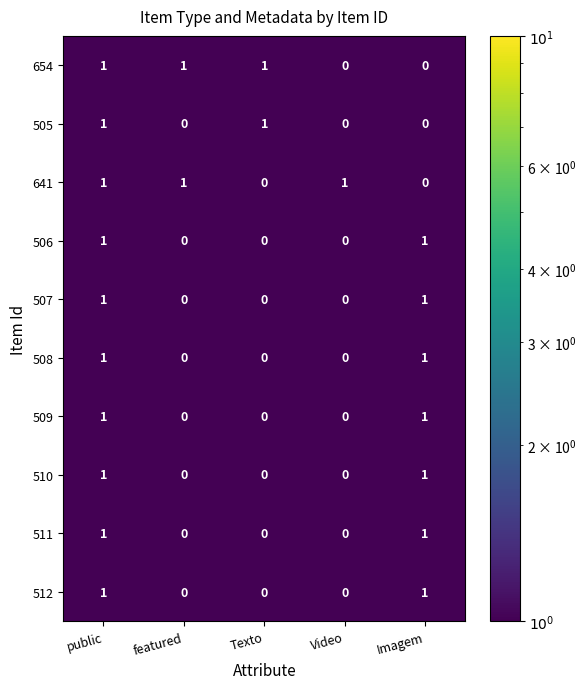

The value of 508 at Texto is 0. True or false?

True